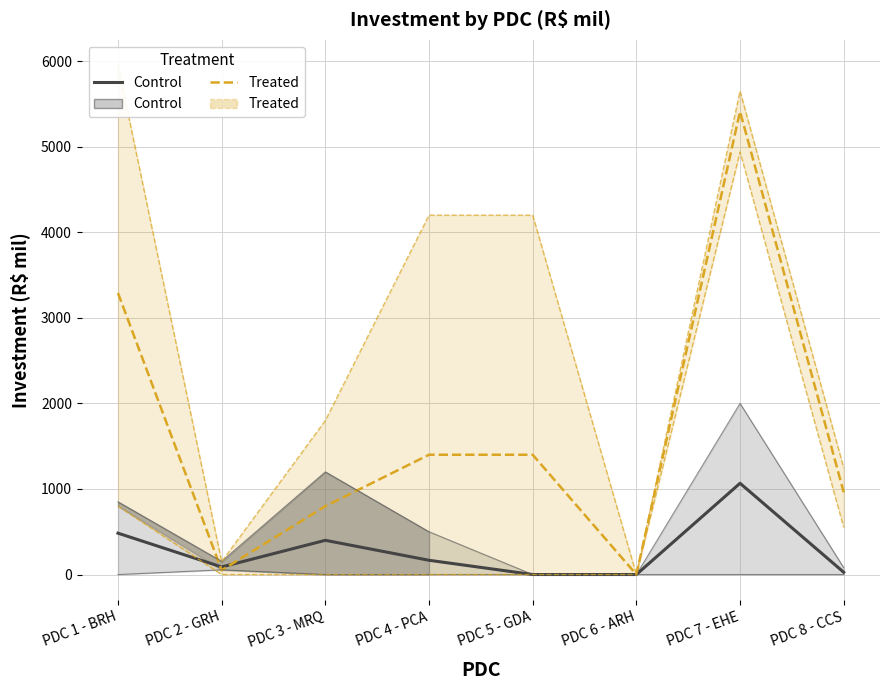

Reading left to right, what are all the values shown in this chart?

Control: PDC 1 - BRH=483.3	PDC 2 - GRH=88.3	PDC 3 - MRQ=400.0	PDC 4 - PCA=166.7	PDC 5 - GDA=0.0	PDC 6 - ARH=0.0	PDC 7 - EHE=1066.7	PDC 8 - CCS=26.7
Treated: PDC 1 - BRH=3290.0	PDC 2 - GRH=50.0	PDC 3 - MRQ=798.7	PDC 4 - PCA=1400.0	PDC 5 - GDA=1400.0	PDC 6 - ARH=0.0	PDC 7 - EHE=5411.6	PDC 8 - CCS=961.5